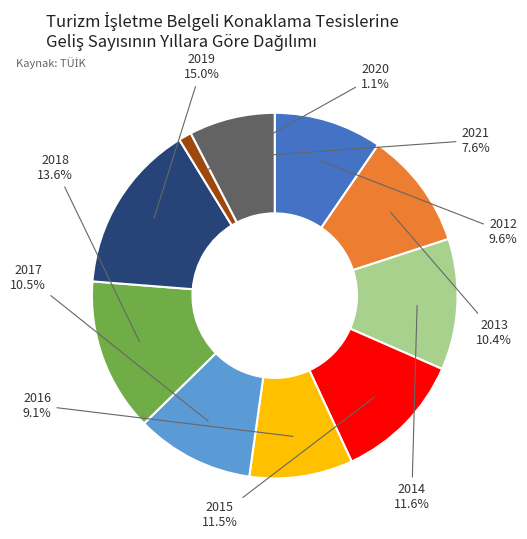

To the nearest percent, what portion does 2020 represent?

1%